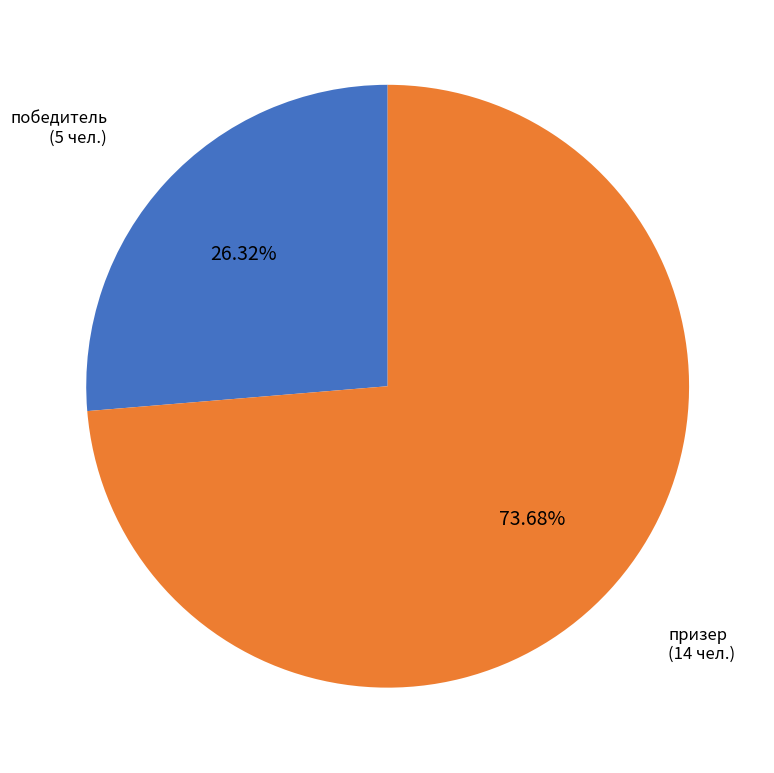

Rank the categories by value from lowest to highest.

победитель, призер